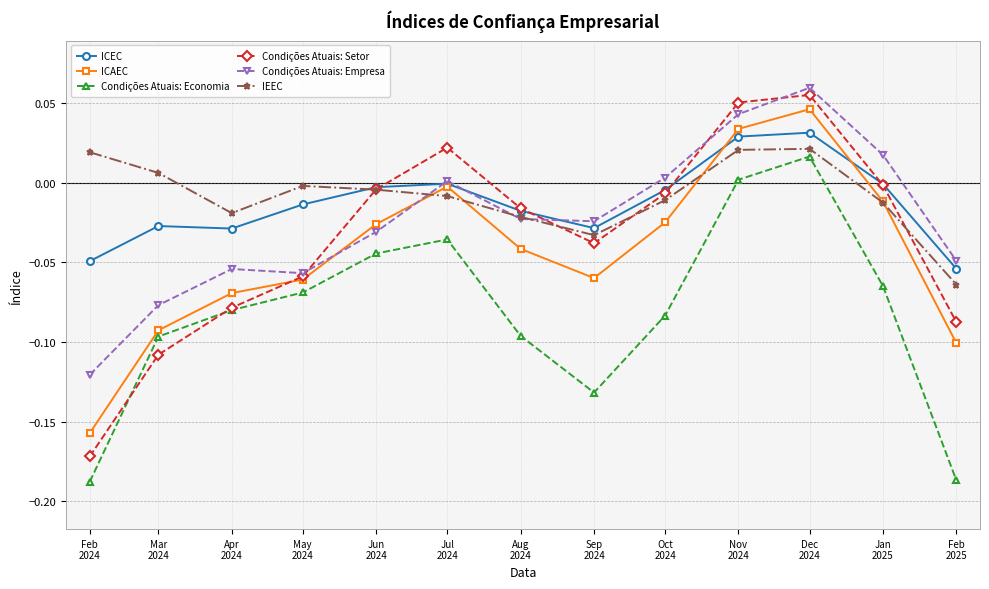

Which series has the widest spread of values?

Condições Atuais: Setor